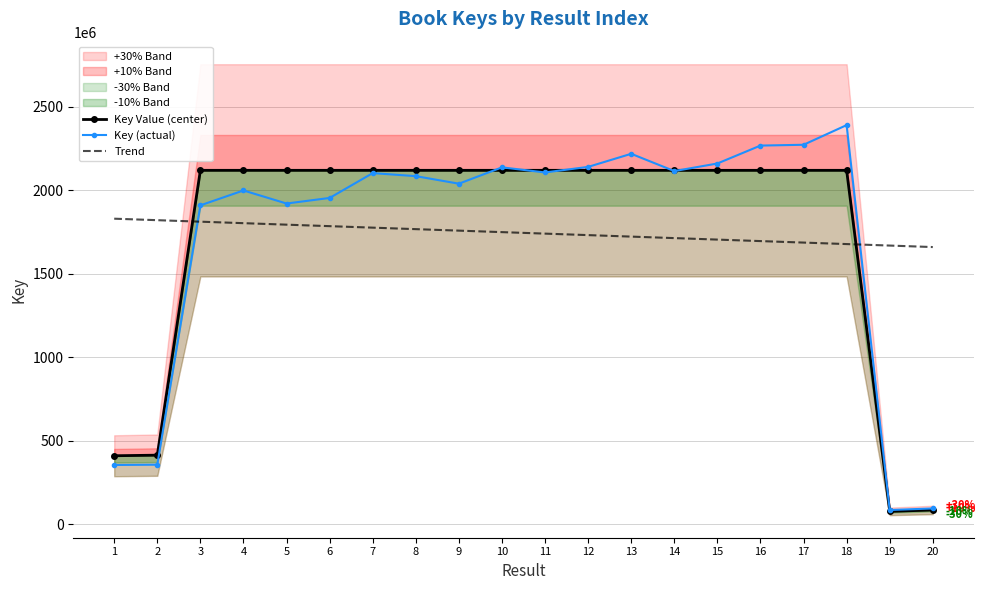

Where is the first local maximum for Key Value (center)?

4